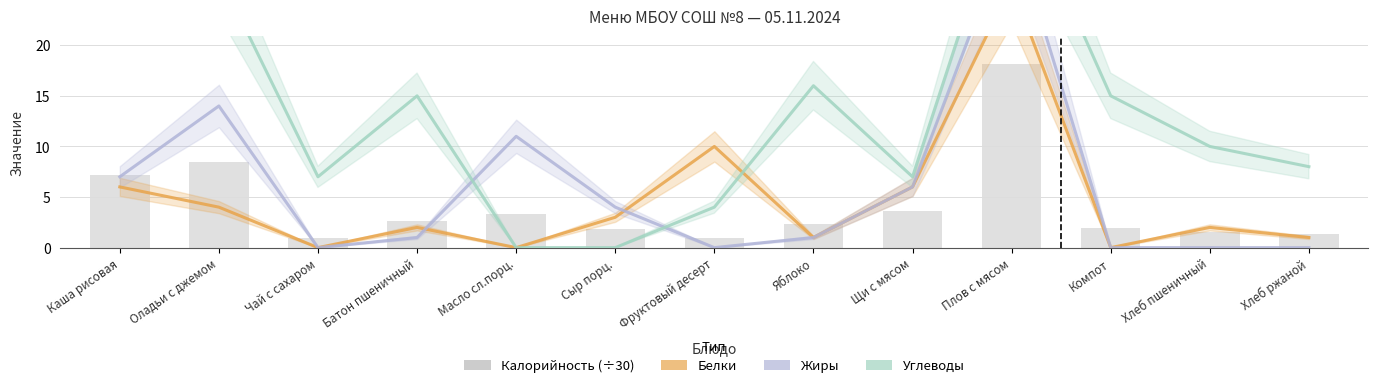

What is the difference between the maximum and minimum values in the Углеводы series?

37.0